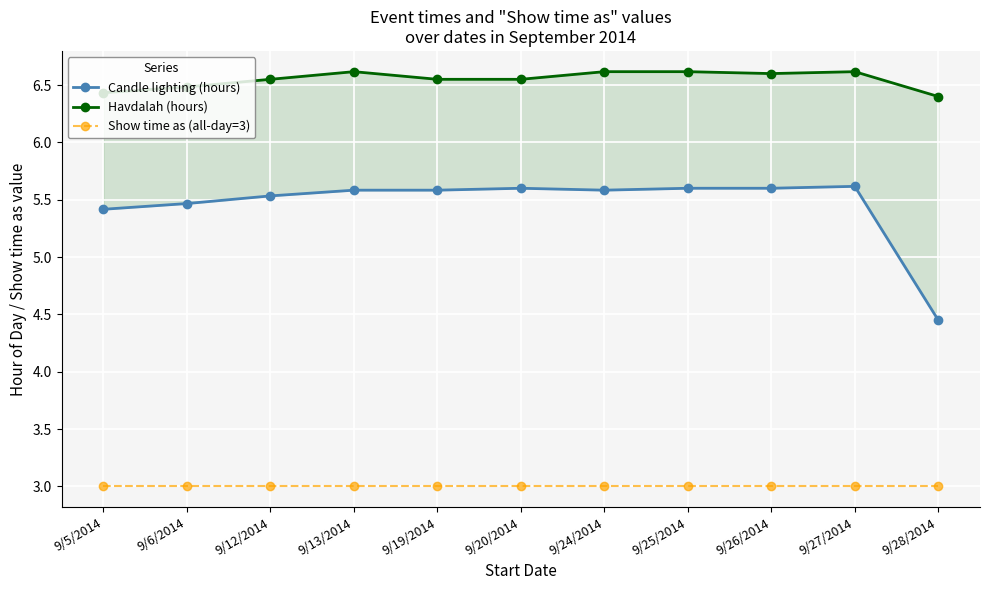

What position from the right is 9/25/2014?

4